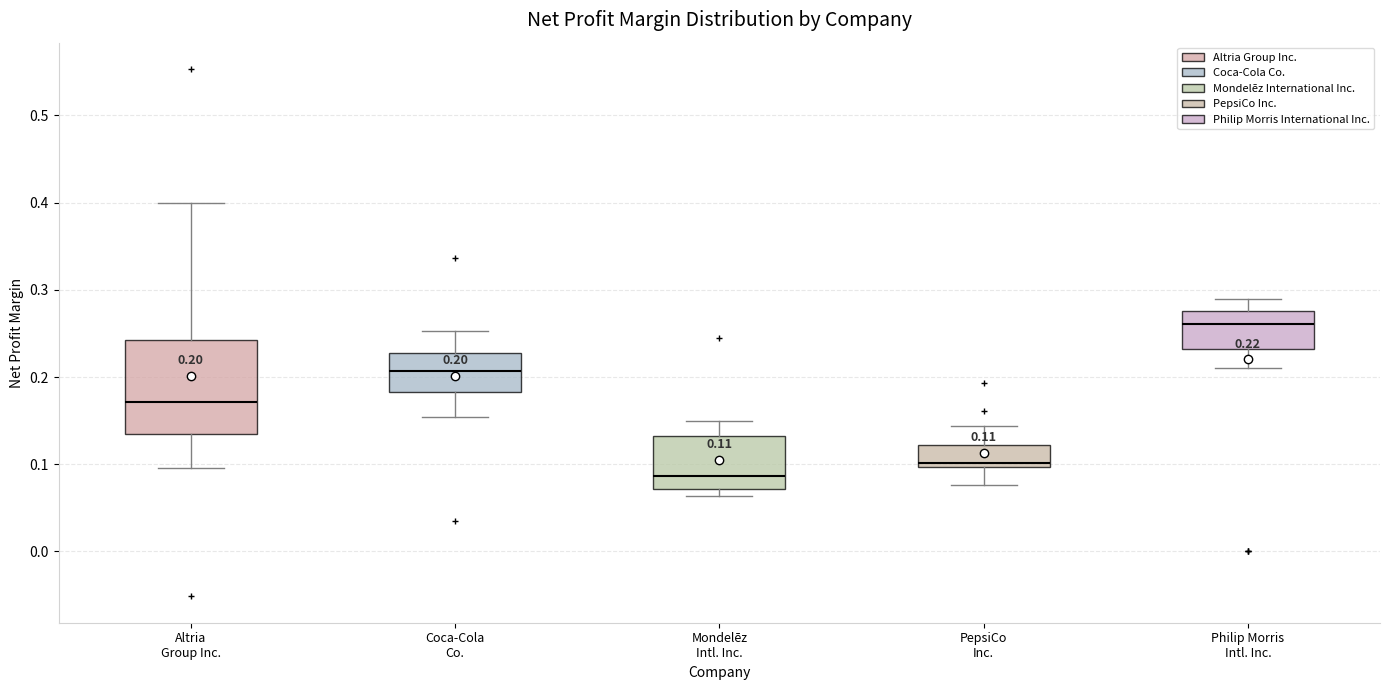

Comparing the boxes themselves (not the whiskers), which one is the tallest?

Altria Group Inc.